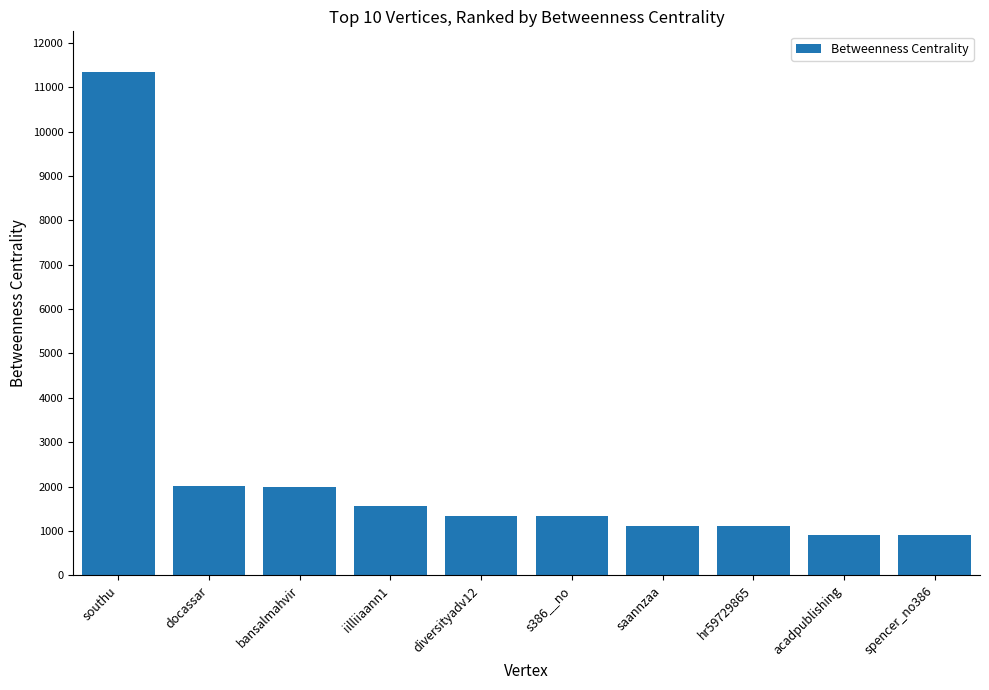

Are the bars grouped side by side (vs. stacked)?

No